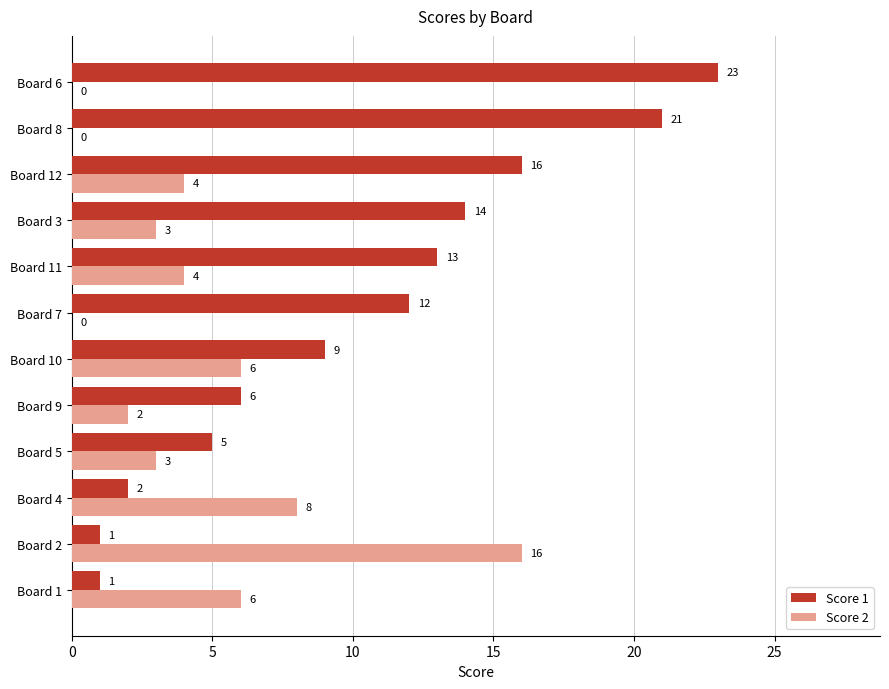

How many data points does each series have?

12